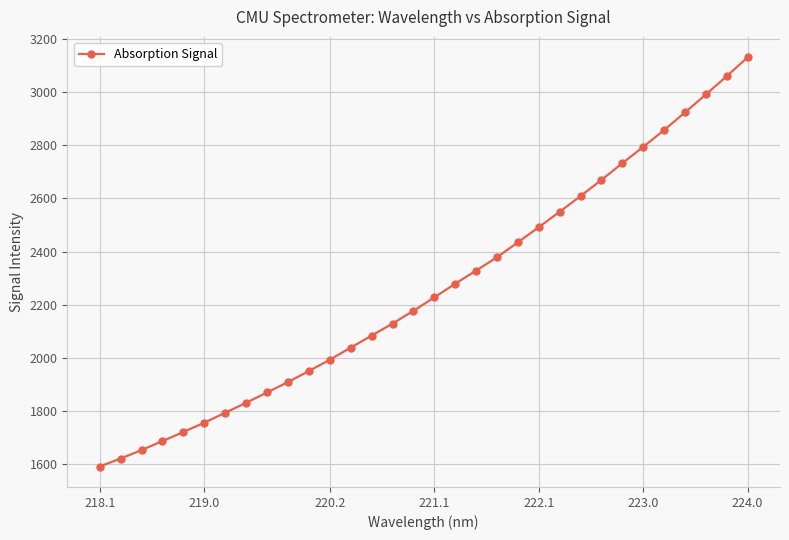

What is the sum of all values?

72260.3